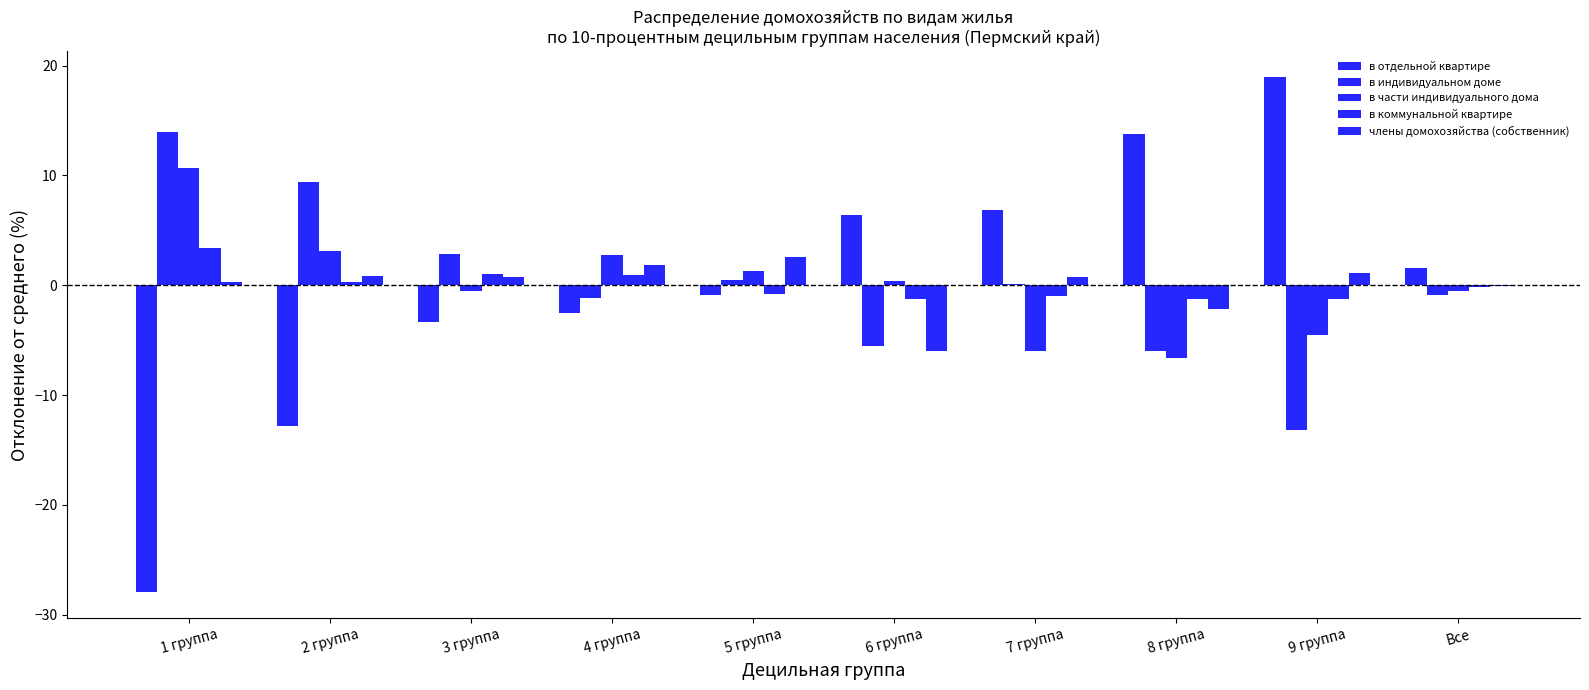

Rank the categories by в части индивидуального дома value from lowest to highest.

8 группа, 7 группа, 9 группа, Все, 3 группа, 6 группа, 5 группа, 4 группа, 2 группа, 1 группа